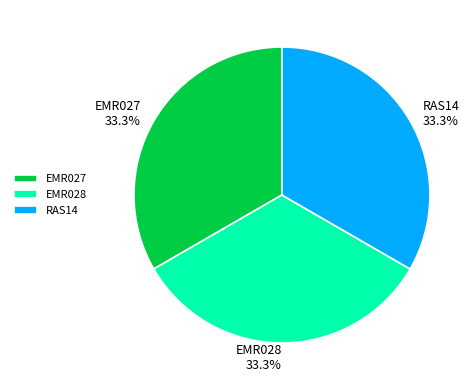

To the nearest percent, what is the combined percentage of EMR027 and EMR028?

67%